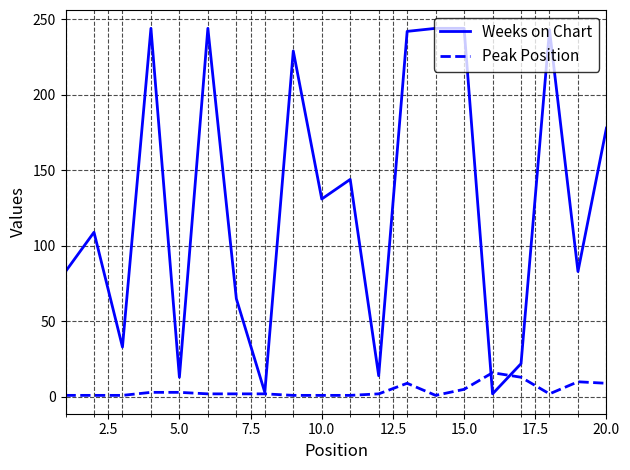

True or false: Peak Position and Weeks on Chart intersect in this chart.

True